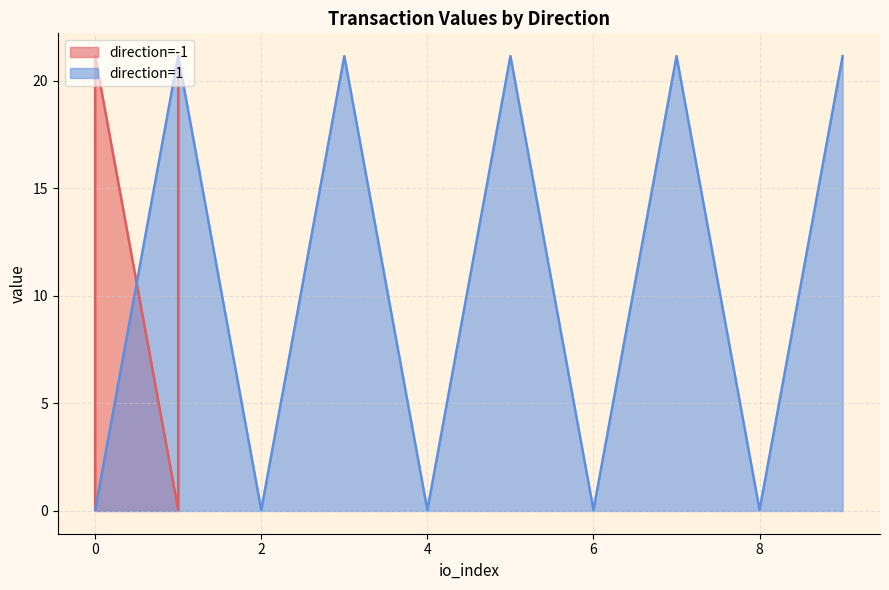

Is it true that direction=1 equals 0.0 at 4?

True